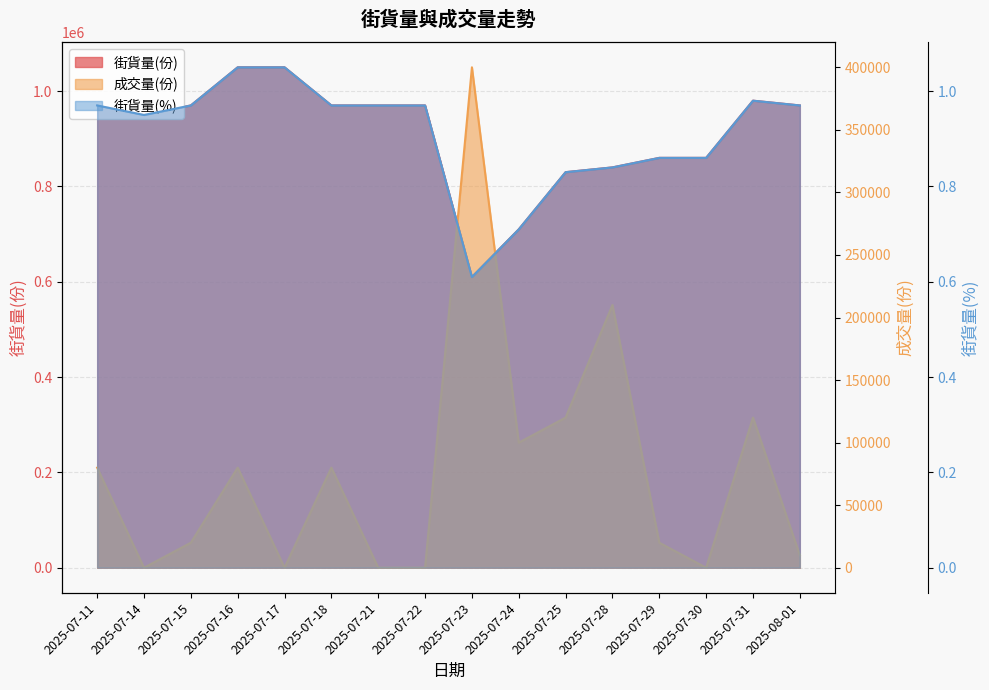

What are all the series names shown in the legend?

街貨量(份), 街貨量(%), 成交量(份)